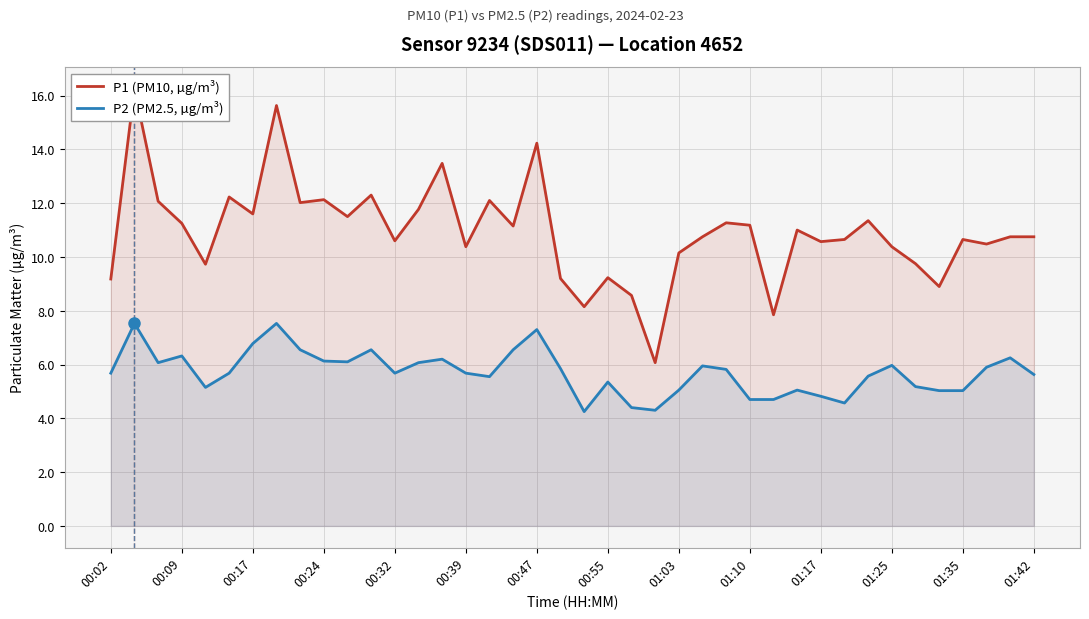

Is it true that P2 (PM2.5, µg/m³) equals 9.7 at 00:02?

False